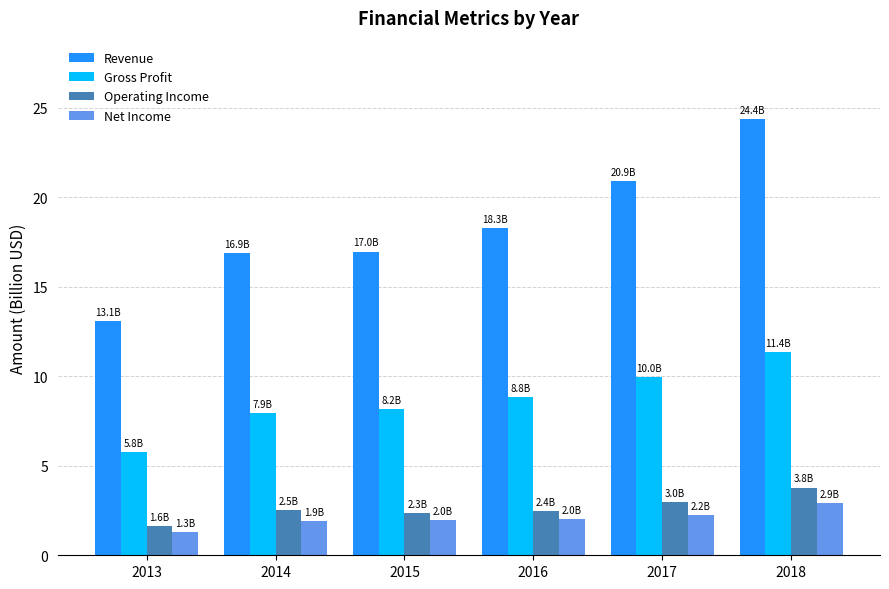

What is the sum of the Gross Profit values at 2018 and 2016?

20.2